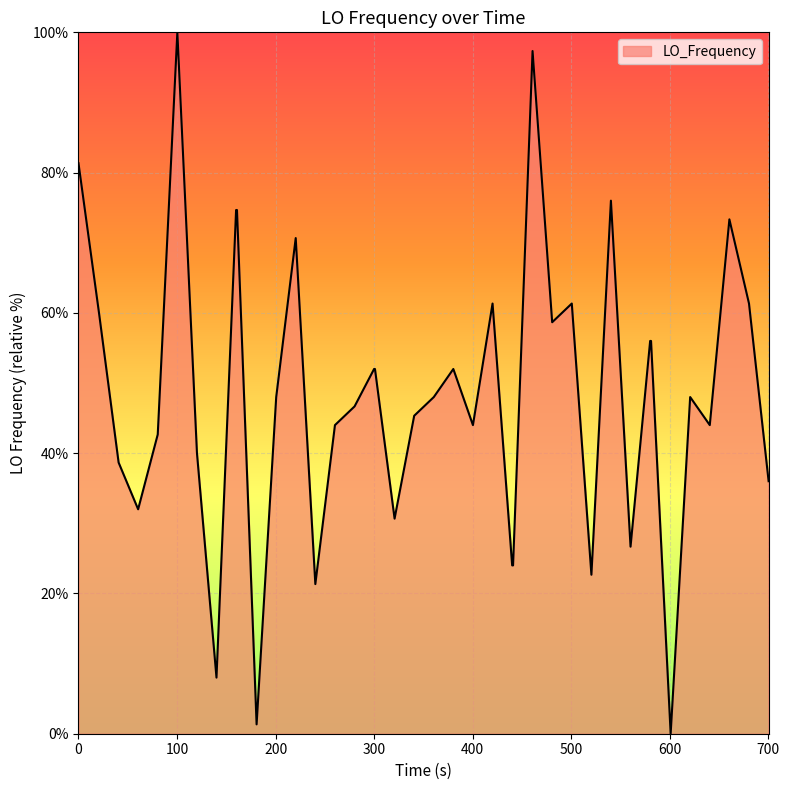

What is the maximum value shown in the chart?

100.0